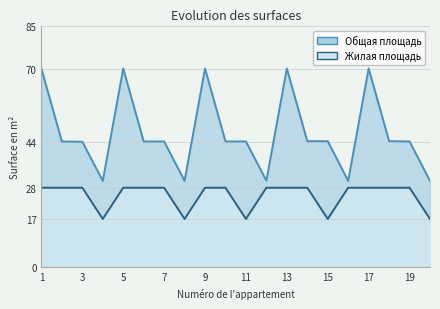

True or false: Жилая площадь has a value of 28.0 at 9.

True